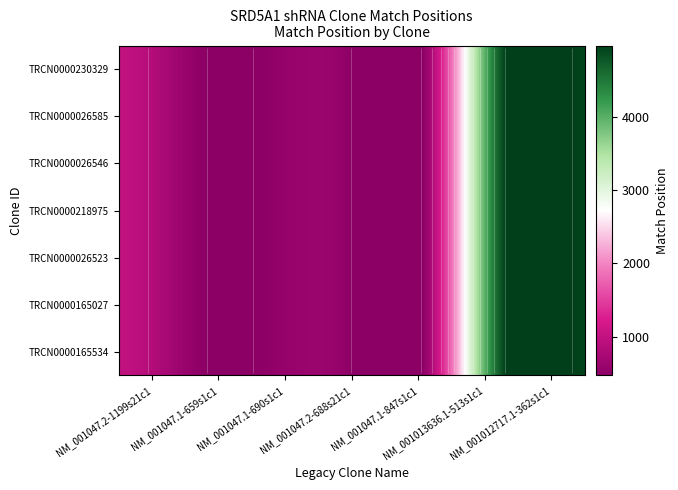

What is the difference between the second highest and minimum values in the TRCN0000165027 series?

4473